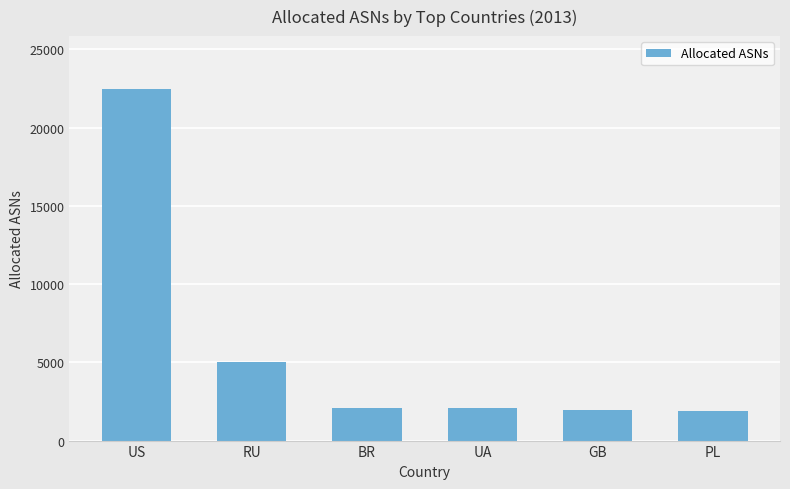

The value at UA is 2966. True or false?

False